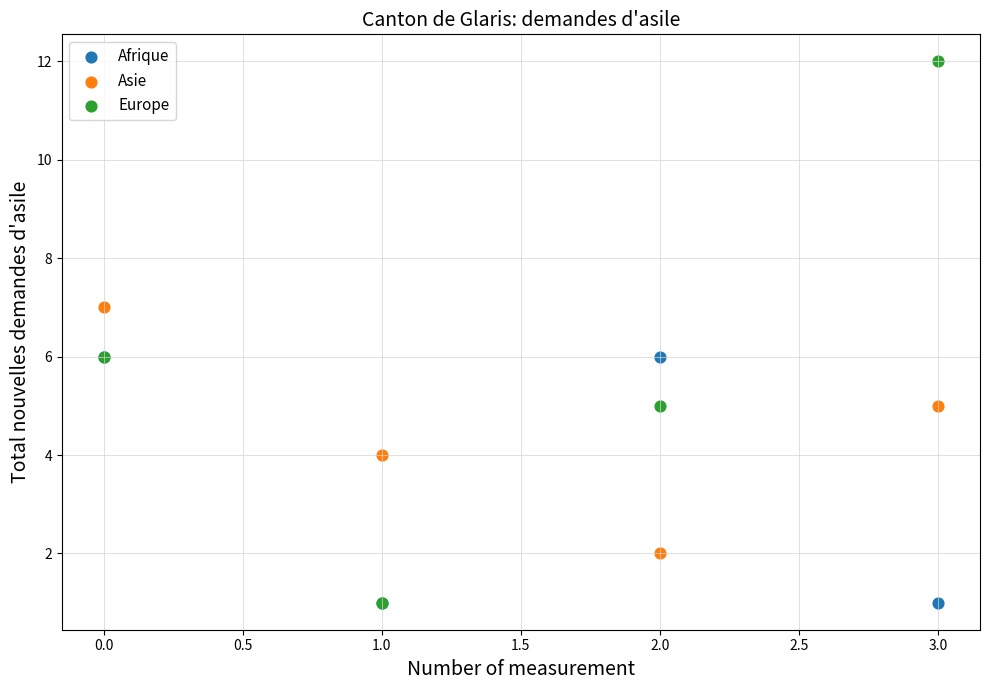

Which series reaches the maximum Y coordinate?

Europe